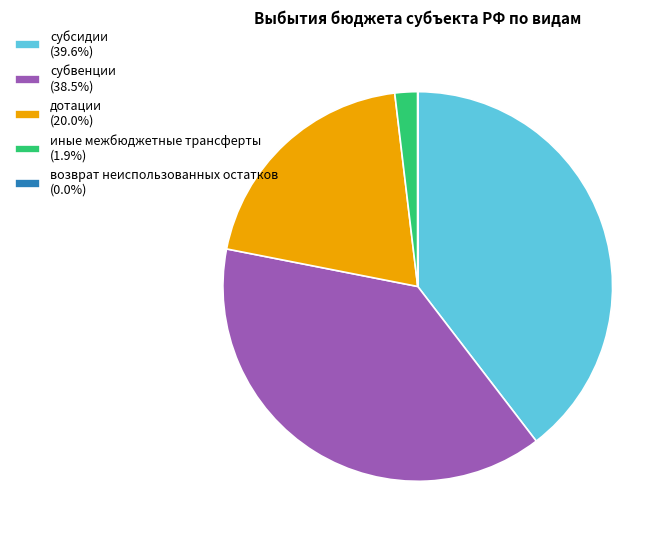

Approximately how many times larger is the value at дотации (20.0%) compared to субвенции (38.5%)?

0.5